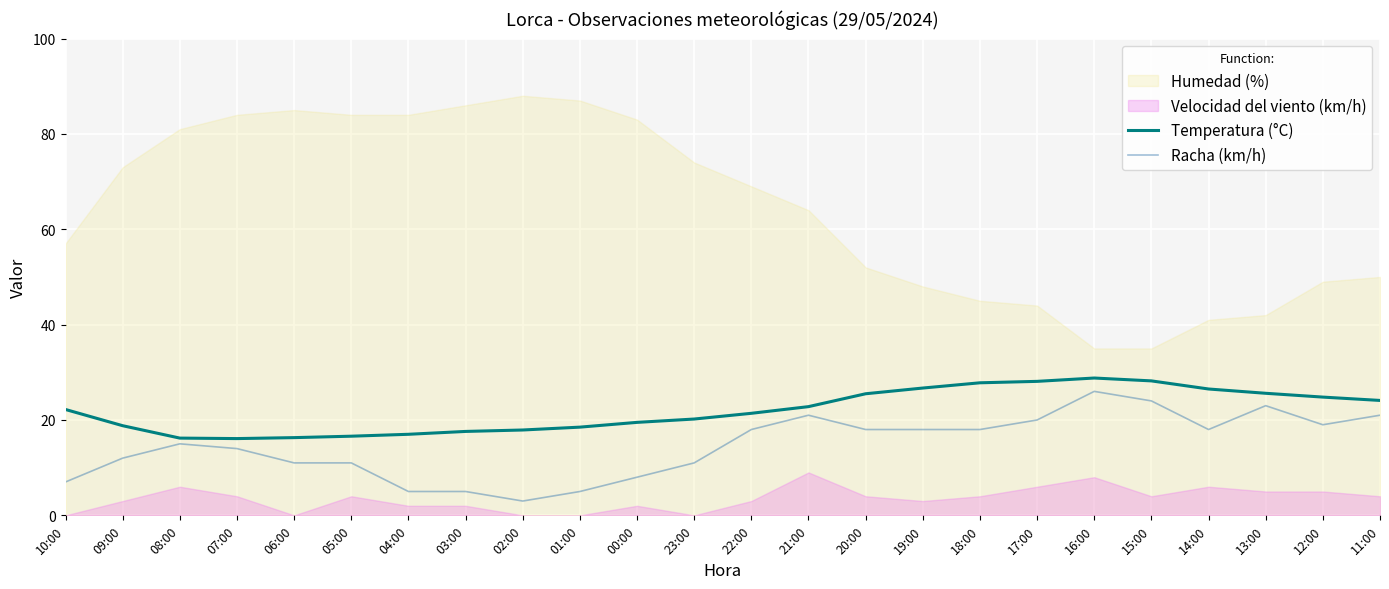

The value of Racha (km/h) at 23:00 is 3.2. True or false?

False